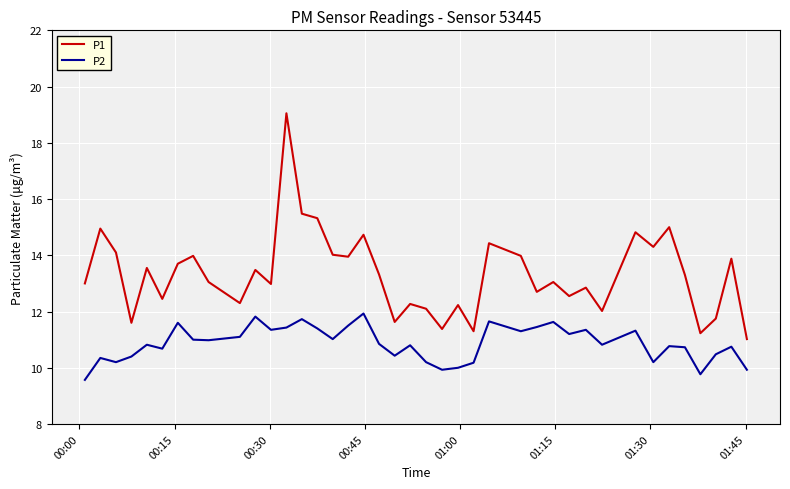

Rank the series by their average value, from highest to lowest.

P1, P2